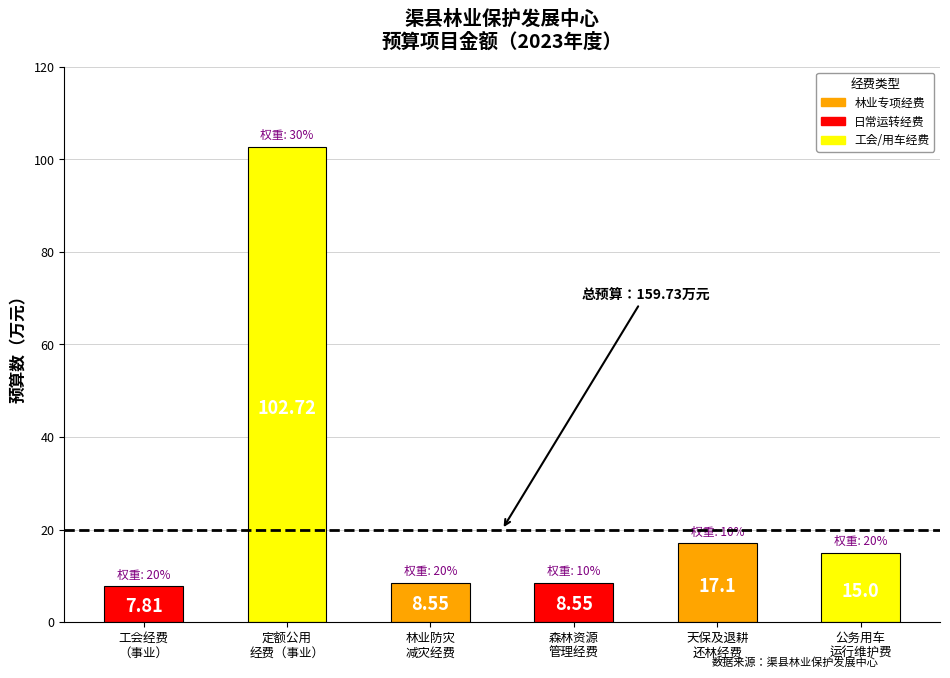

What is the difference between the maximum and minimum values?

94.9